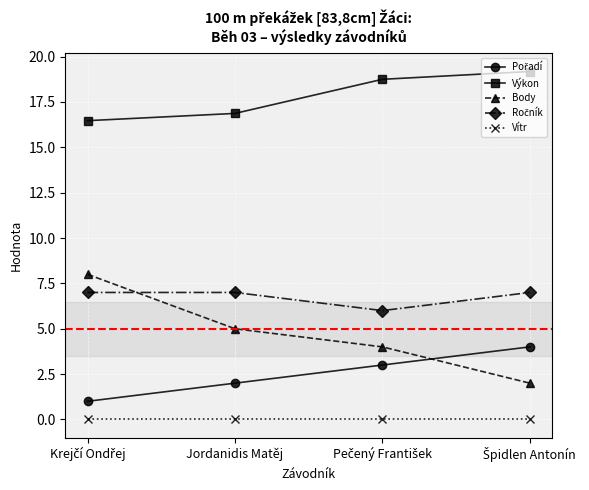

Which series has the largest total across all categories?

Výkon